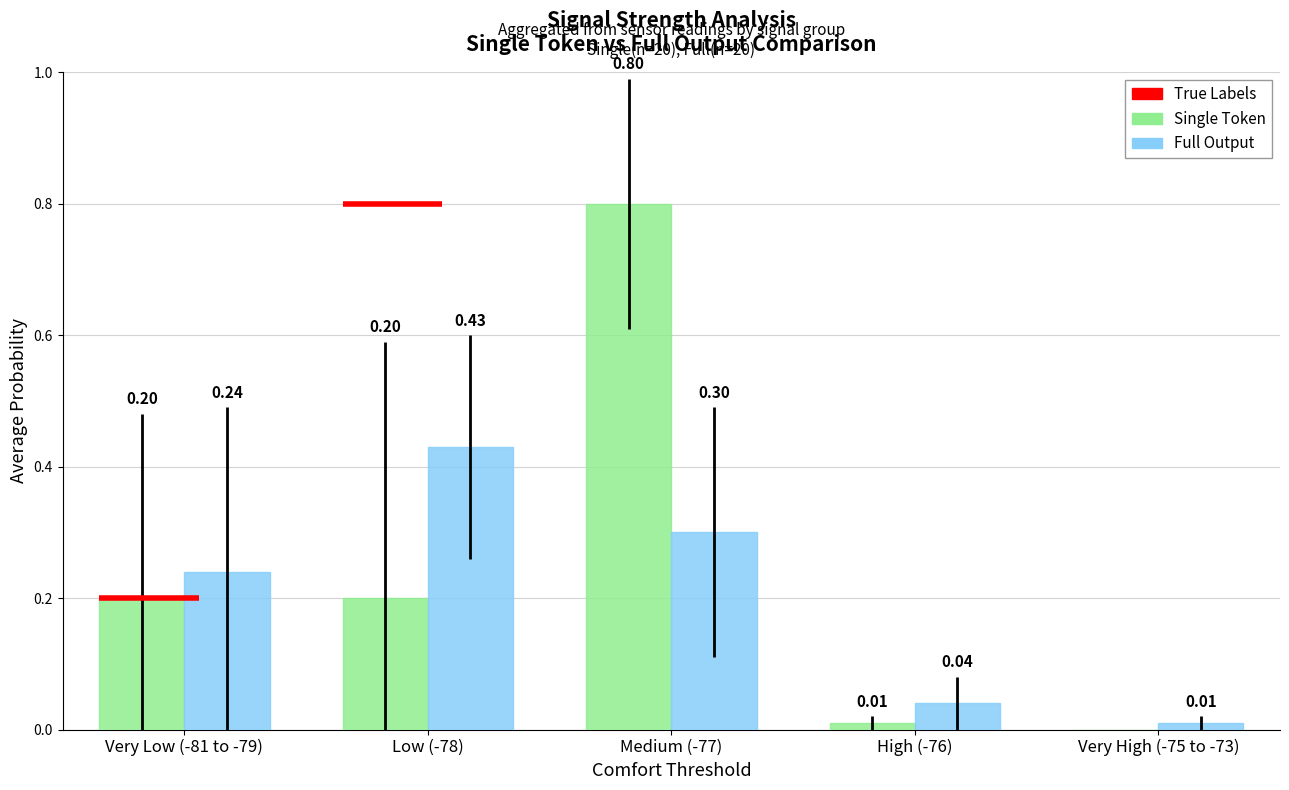

At which category is the sum across all series the highest?

Medium (-77)